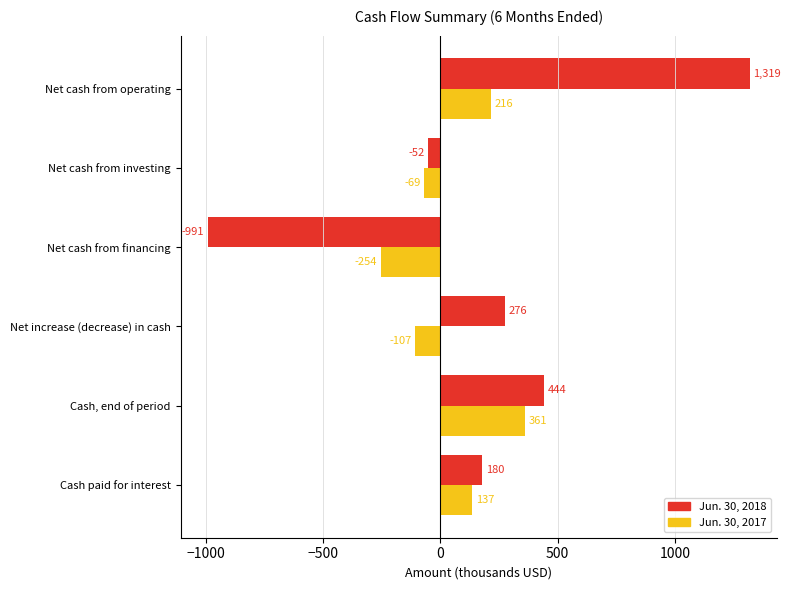

What is the total value across all series at Cash, end of period?

805